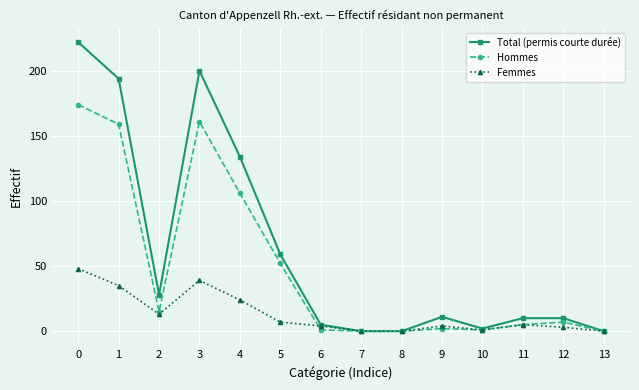

What is the maximum value shown in the chart?

222